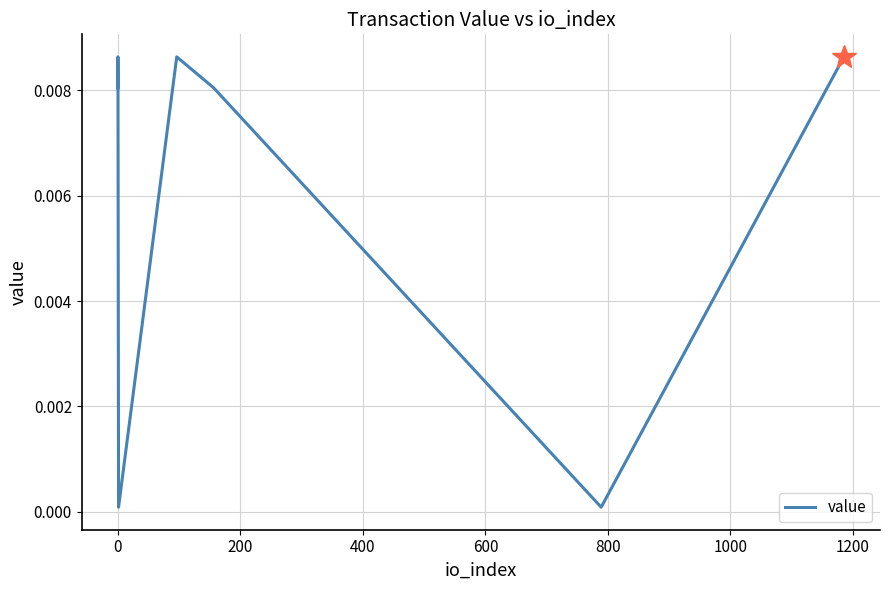

How many series are shown in this chart?

1